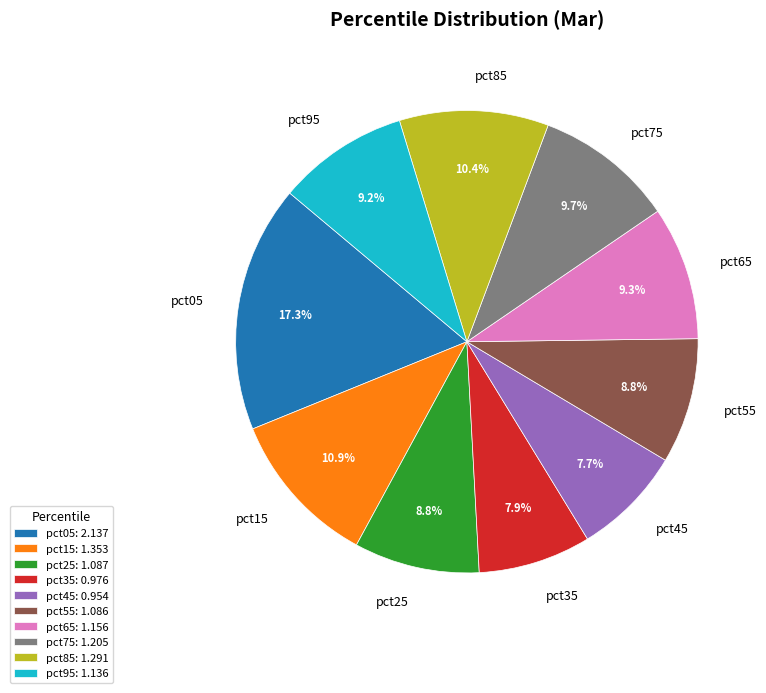

Does pct85 represent more than half of the total?

No